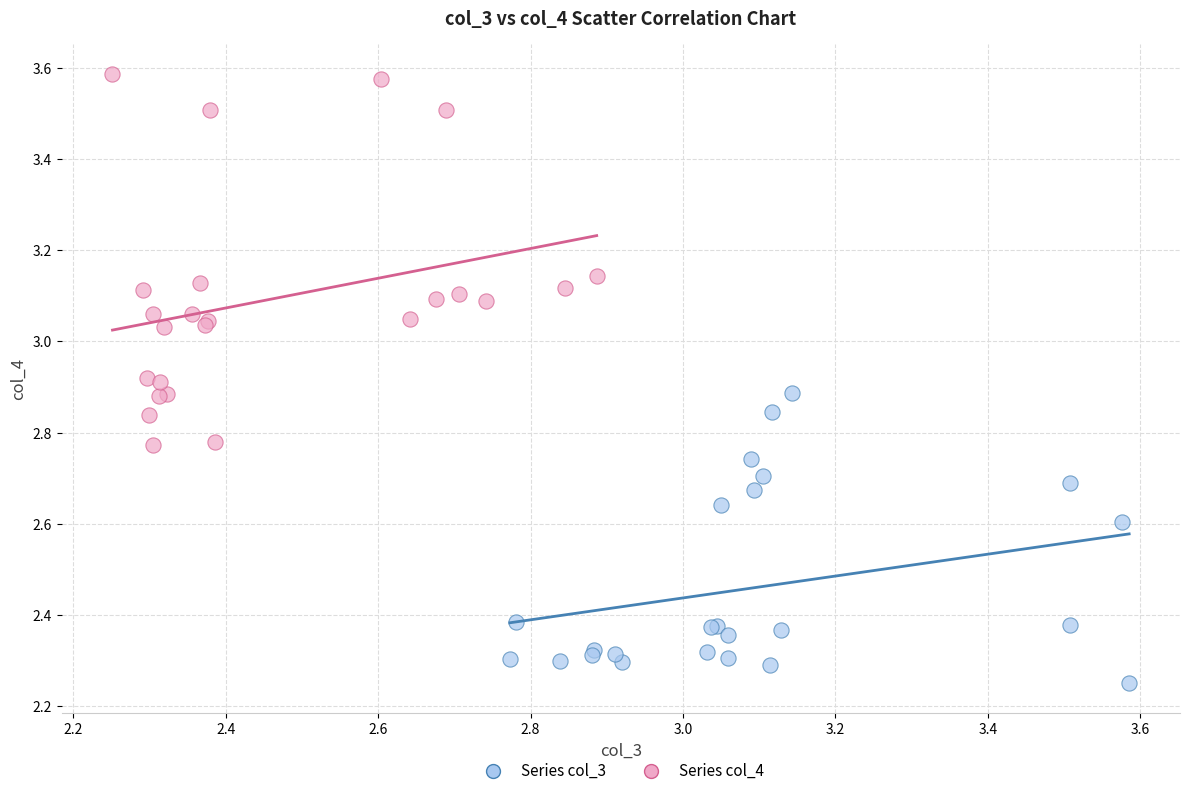

Which series has the largest Y range (max minus min)?

Series col_4